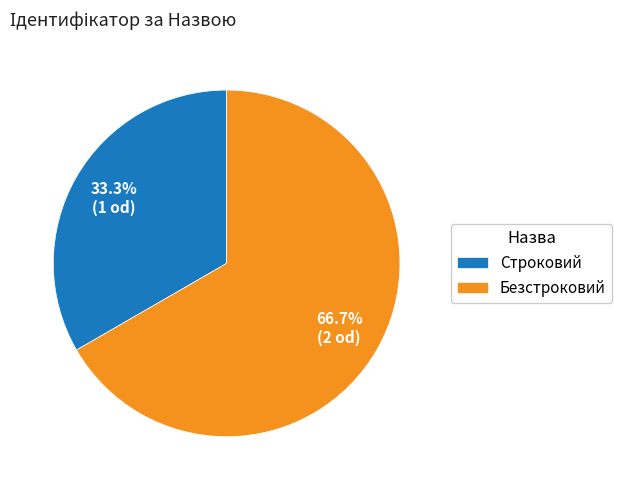

Is it true that Безстроковий is 75% of the pie?

False